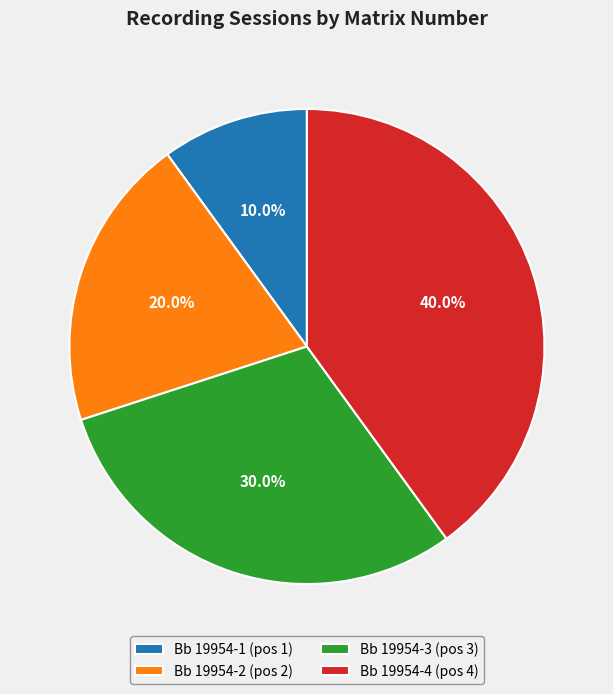

To the nearest percent, what is the average slice percentage?

25%